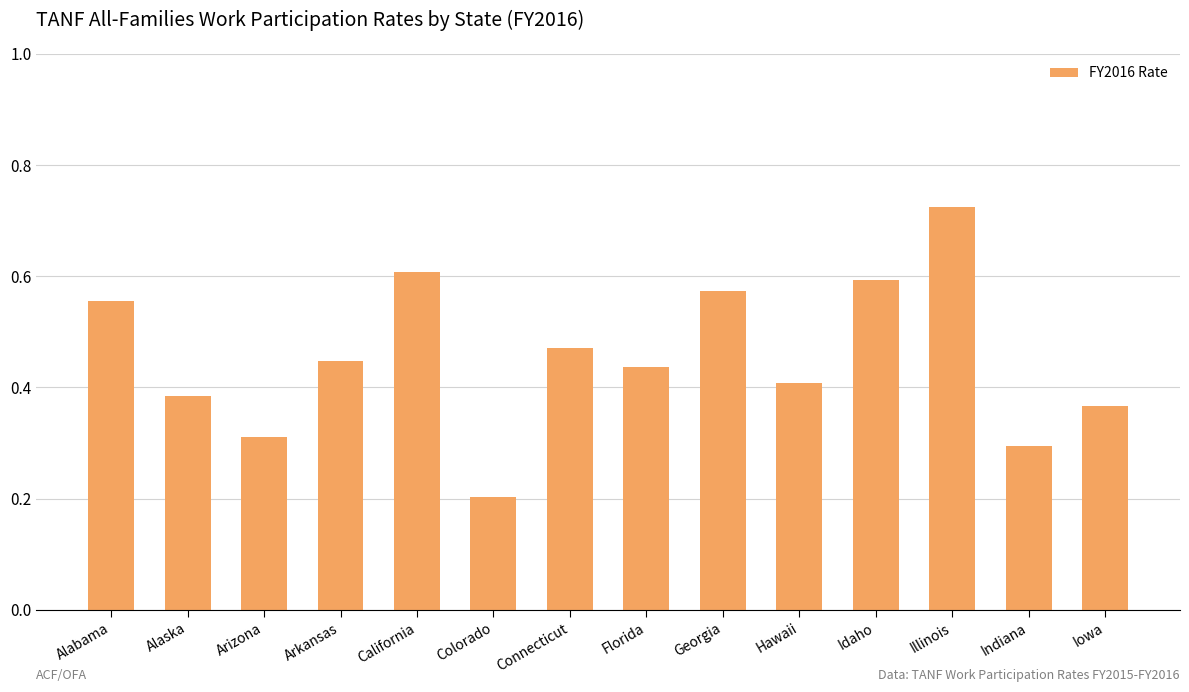

How many data points does each series have?

14